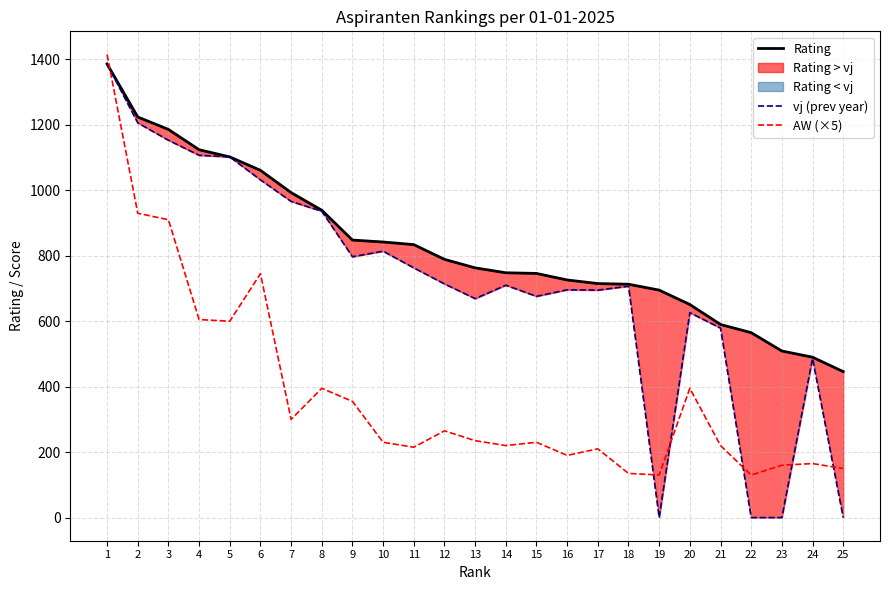

Which series has the largest total across all categories?

Rating